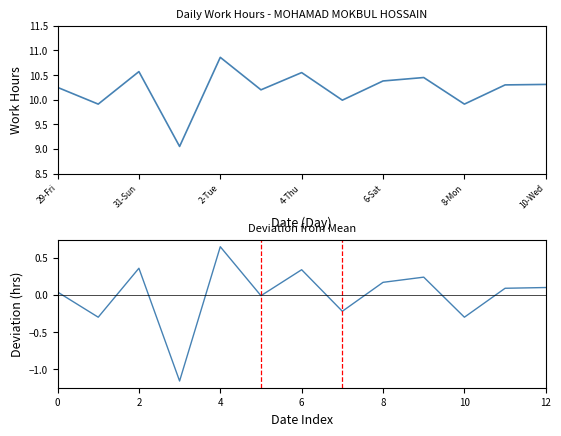

Is this an area chart (filled region under the line)?

No